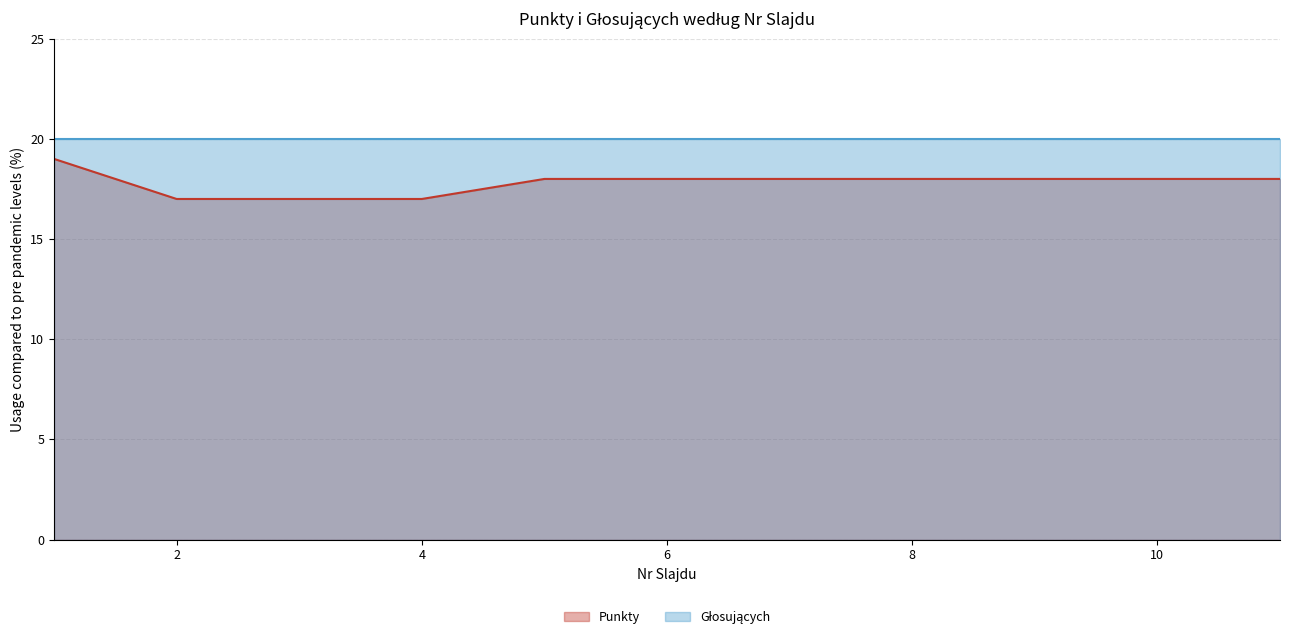

True or false: the data has more than 0 interior local peaks.

False